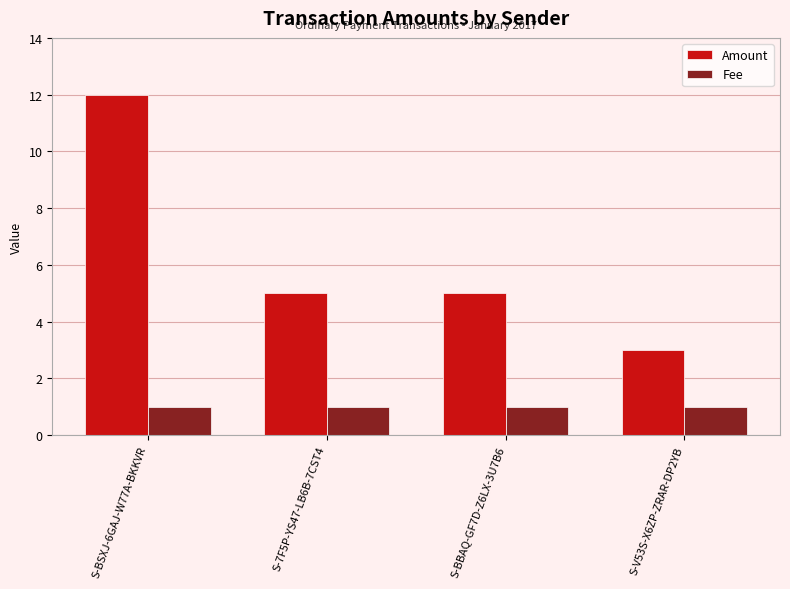

True or false: Fee has a value of 2 at S-7F5P-YS47-LB6B-7CST4.

False